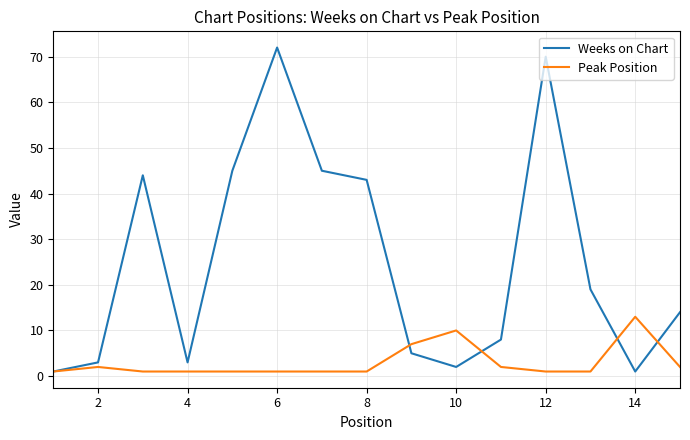

How many categories are shown in the chart?

15